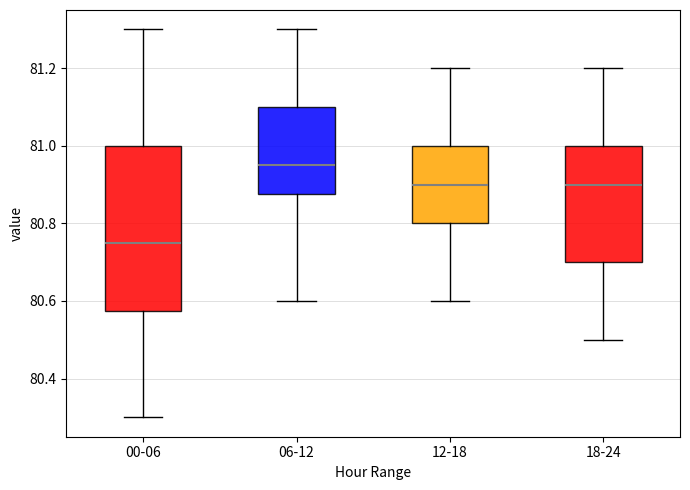

Which box's median line is the highest?

06-12